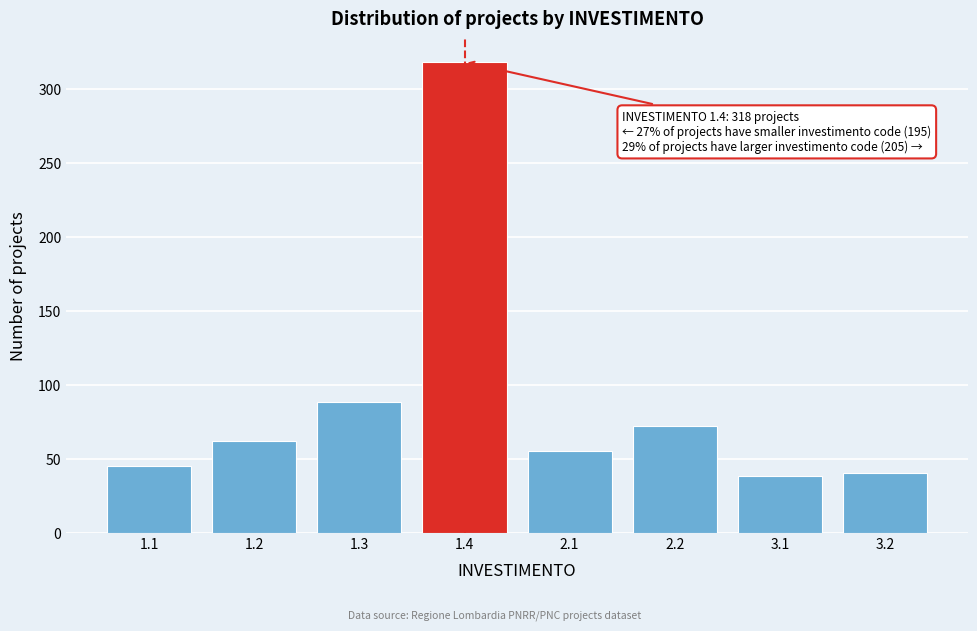

Reading left to right, transcribe all the data shown in this chart.

45	62	88	318	55	72	38	40